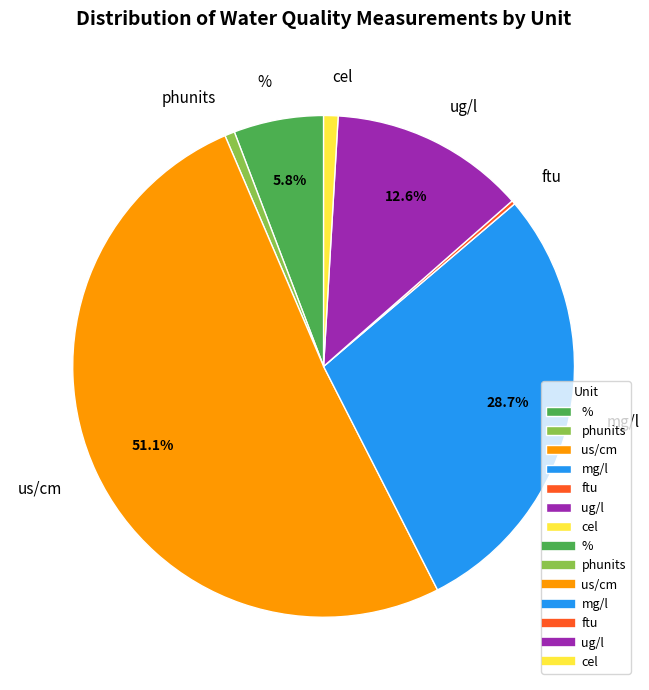

Which has a higher value, % or cel?

%